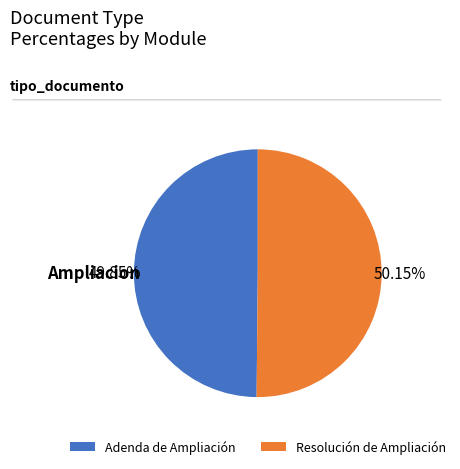

Do Adenda de Ampliación and Resolución de Ampliación together represent more than half of the pie?

Yes